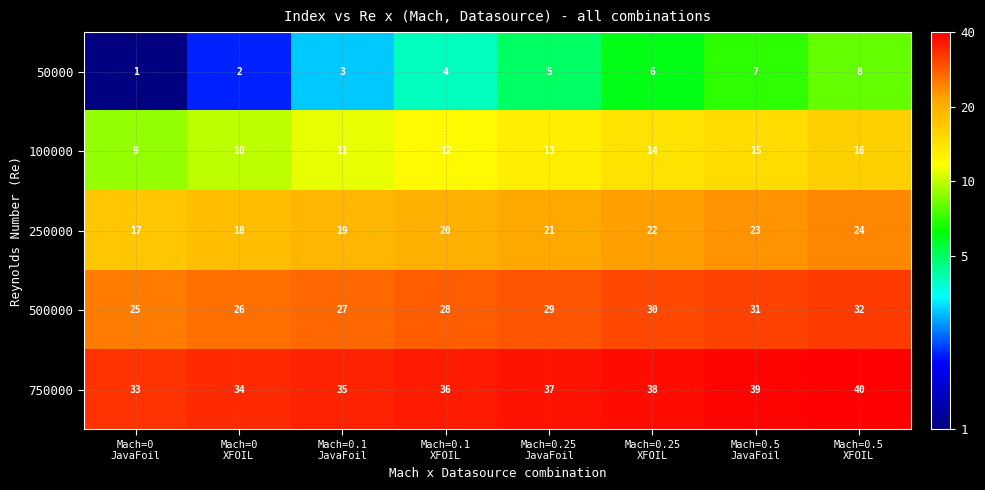

What is the difference between the maximum and minimum values in the 750000 series?

7